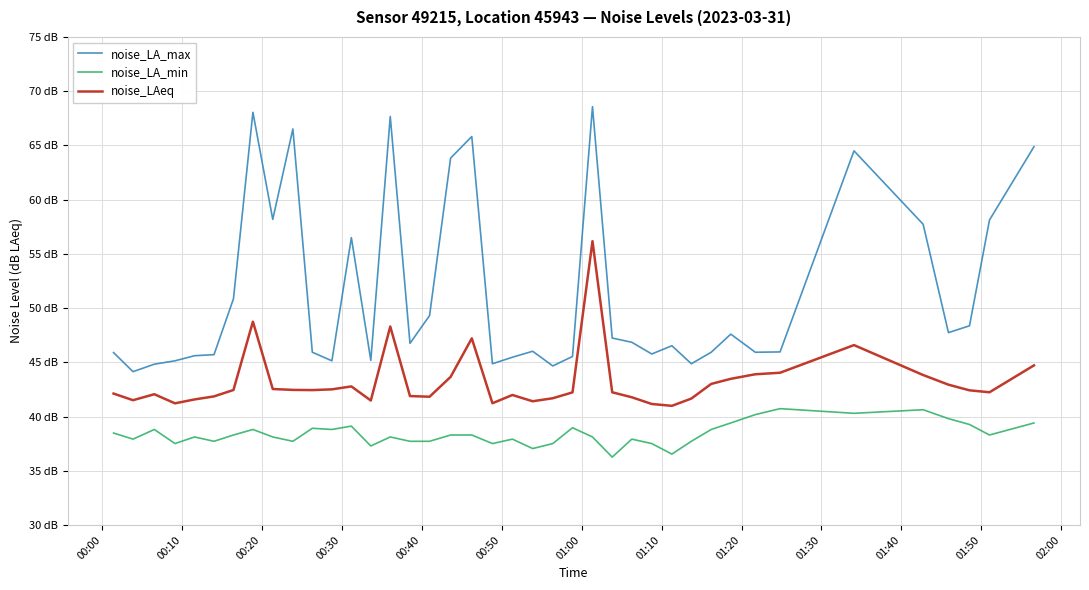

Does the chart have visible grid lines?

Yes